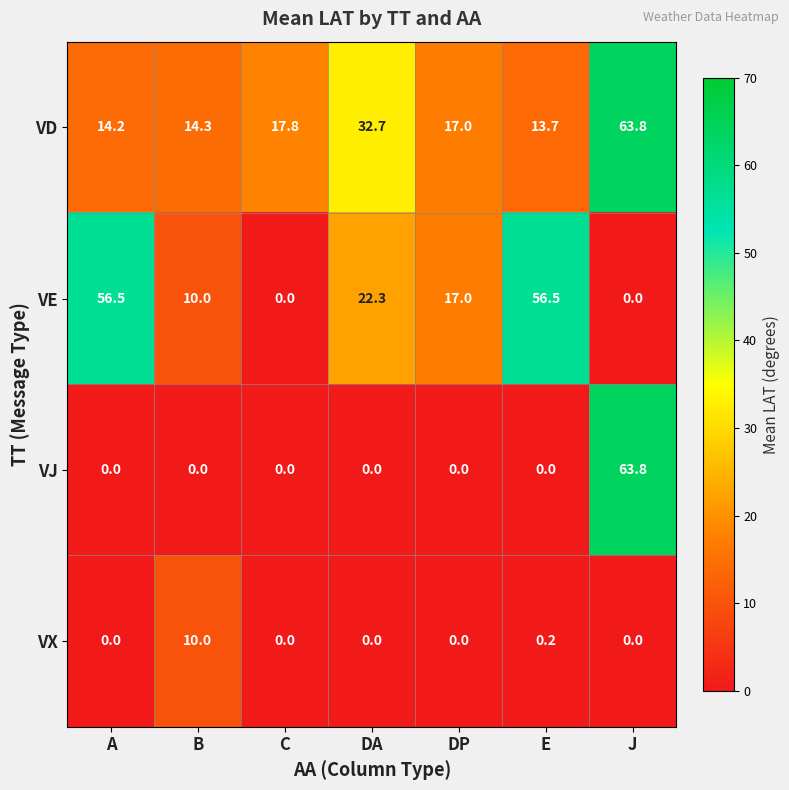

Where does the VE series first go above 17?

A